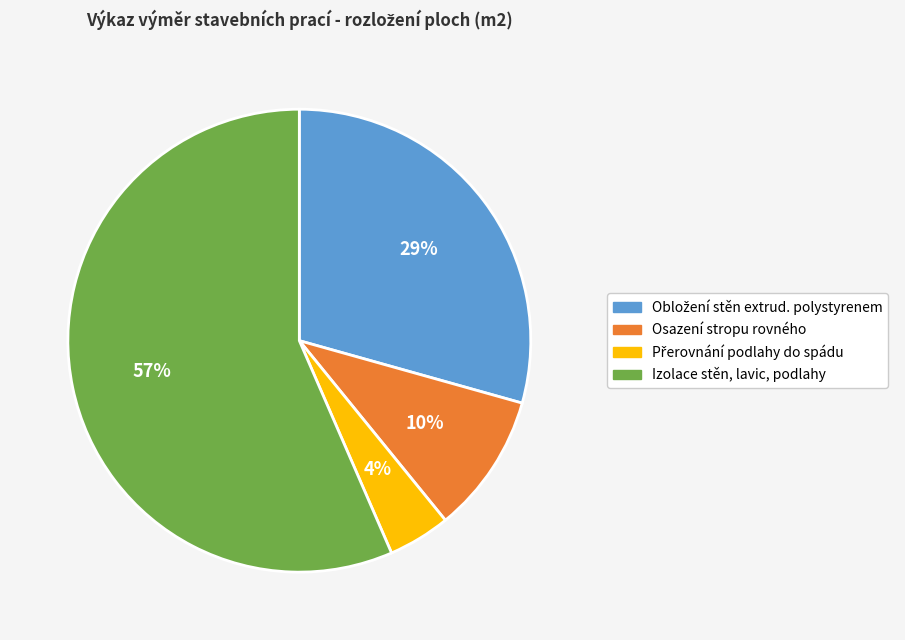

Which category accounts for the majority?

Izolace stěn, lavic, podlahy